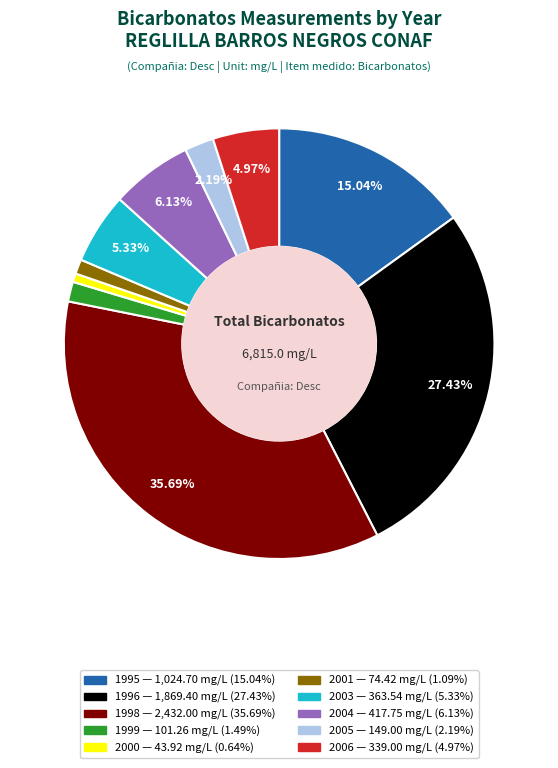

Does any single category account for the majority?

No